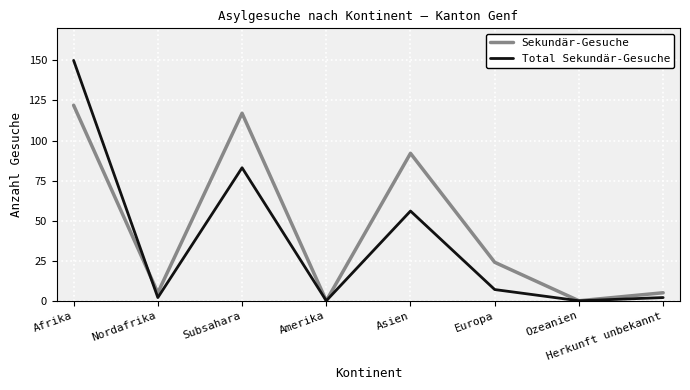

Where do Sekundär-Gesuche and Total Sekundär-Gesuche first cross each other?

Afrika and Nordafrika